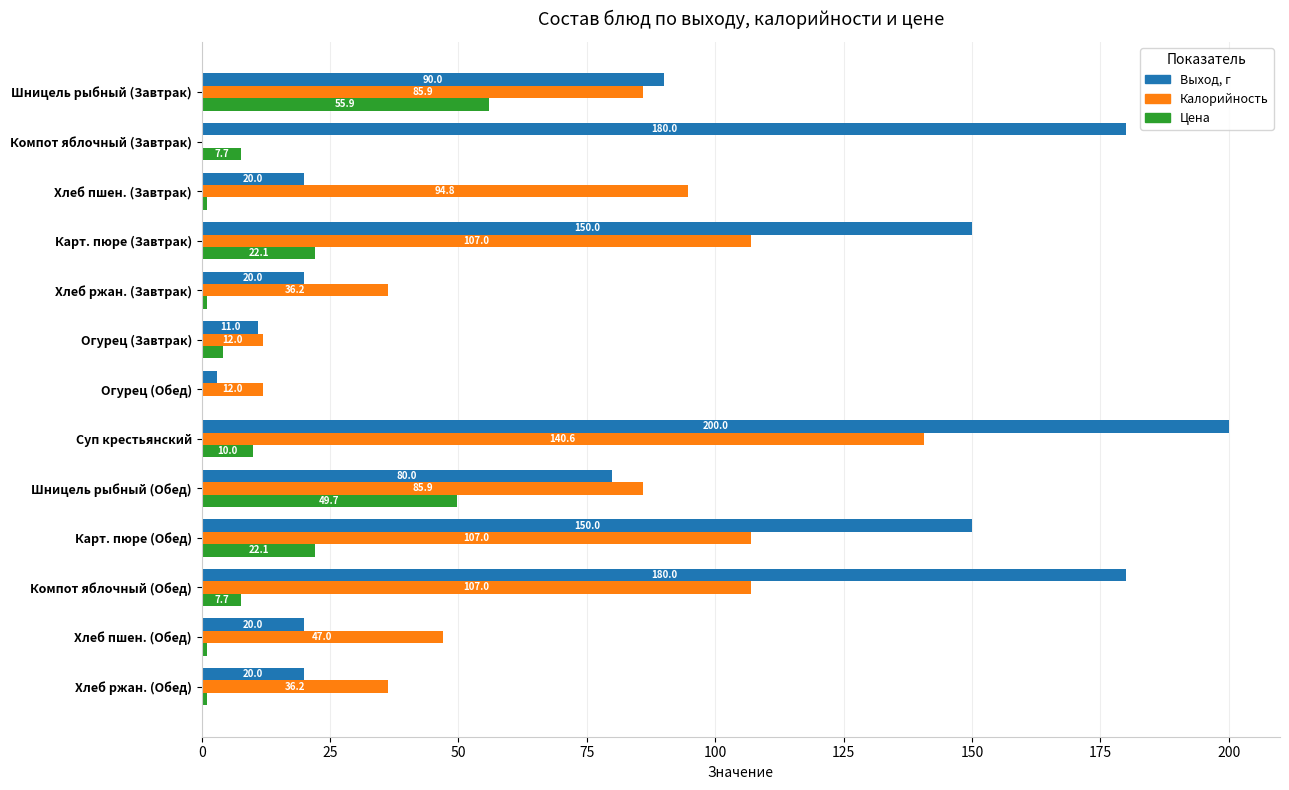

What value does the Цена series have at Шницель рыбный (Завтрак)?

55.9